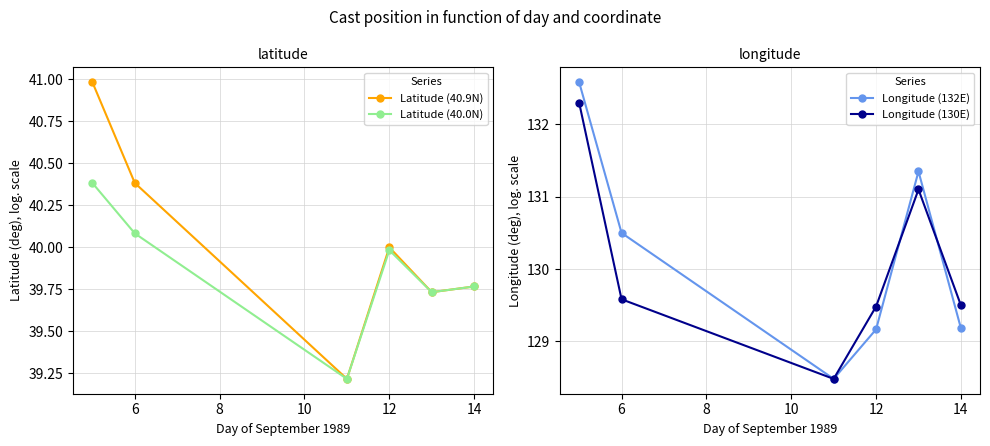

What is the lowest value of the Latitude (40.9N) series?

39.2